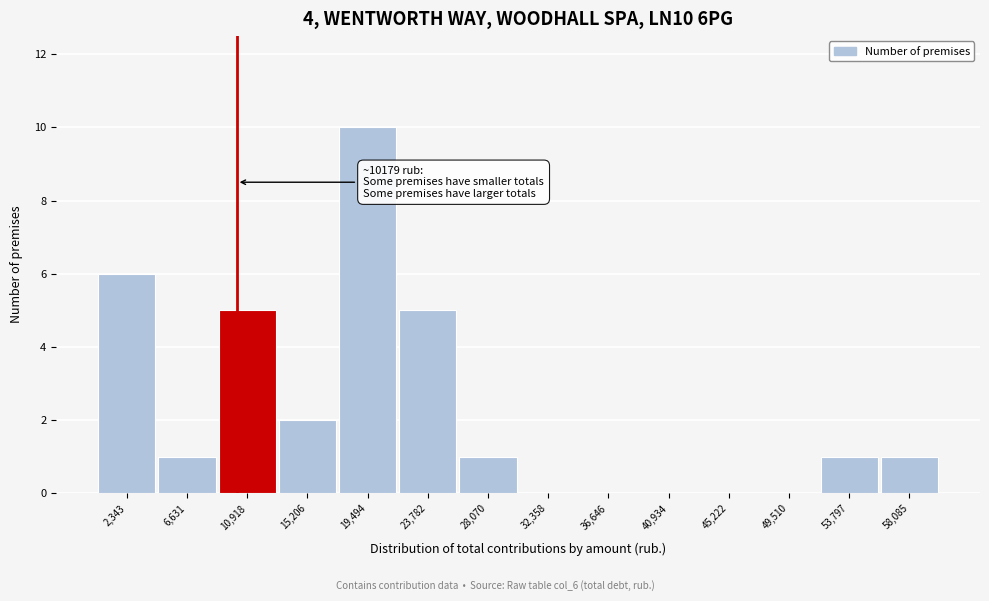

Over which range of the x-axis is the bar tallest?

17500 to 21500